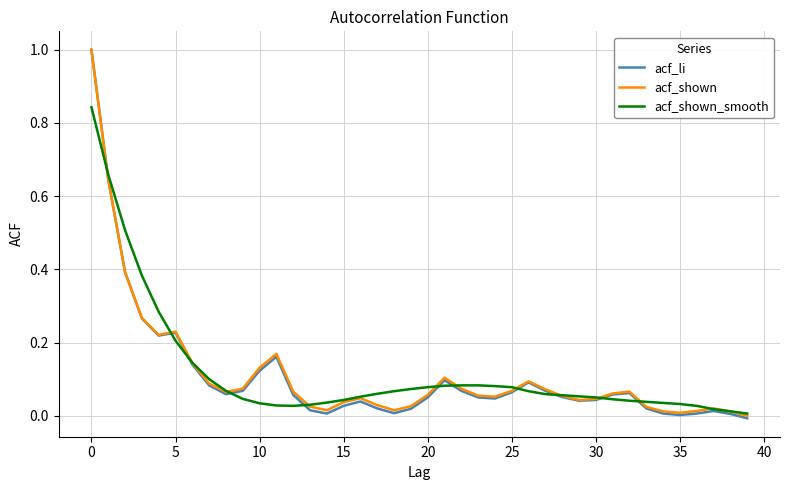

Count the number of data series in this chart.

3